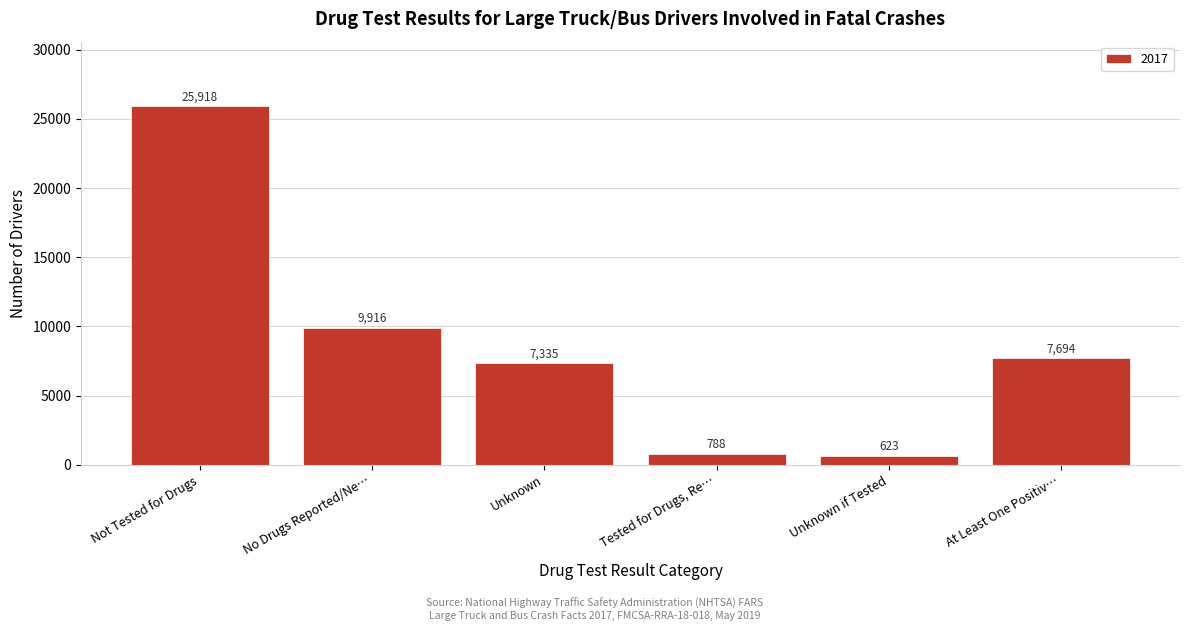

Reading left to right, what are all the values shown in this chart?

Not Tested for Drugs=25918	No Drugs Reported/Ne…=9916	Unknown=7335	Tested for Drugs, Re…=788	Unknown if Tested=623	At Least One Positiv…=7694